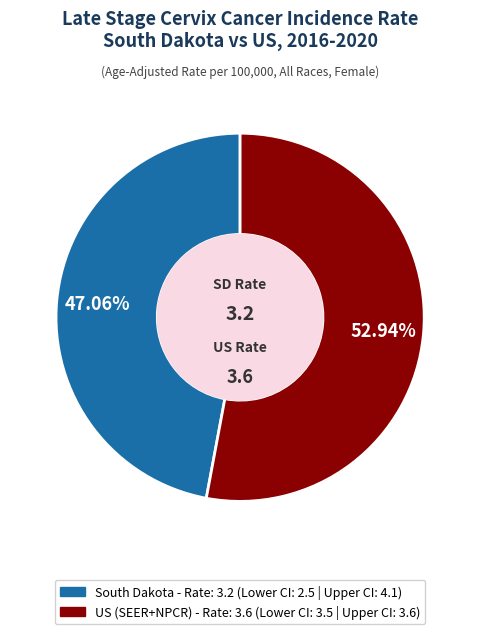

Is it true that South Dakota is 56% of the pie?

False